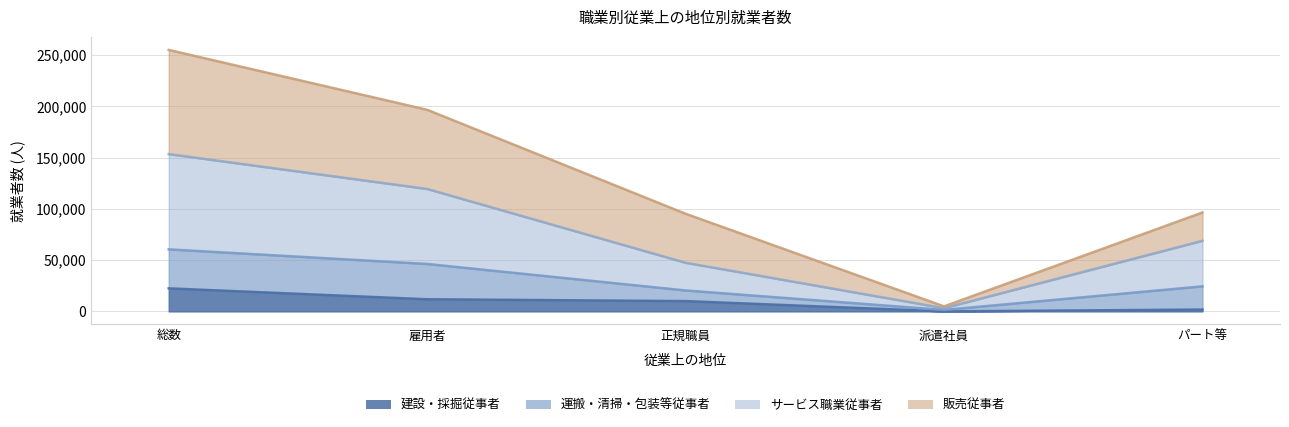

True or false: 販売従事者 and 建設・採掘従事者 cross at least once.

False